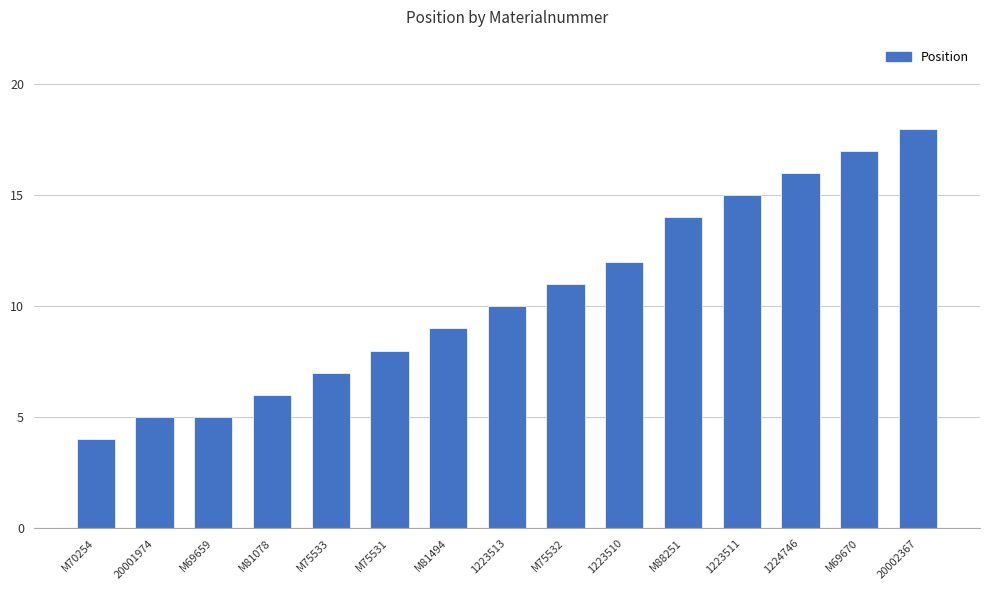

The chart shows a value of 14 at M88251. True or false?

True